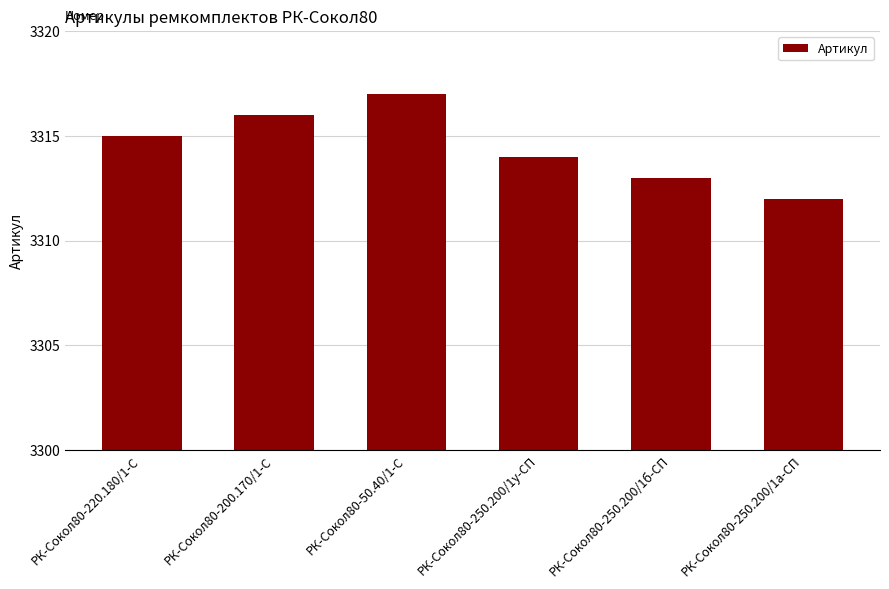

Does the chart contain stacked bars?

No